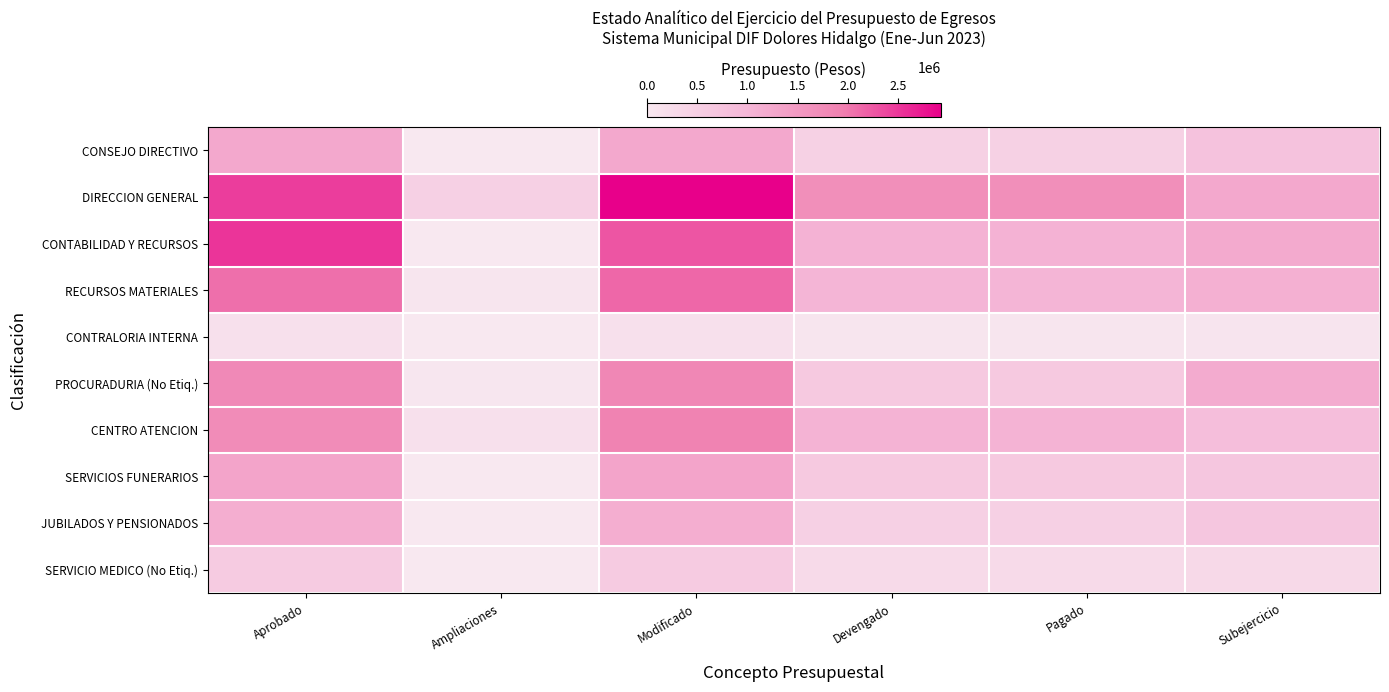

Between Modificado and Subejercicio, which is larger?

Modificado